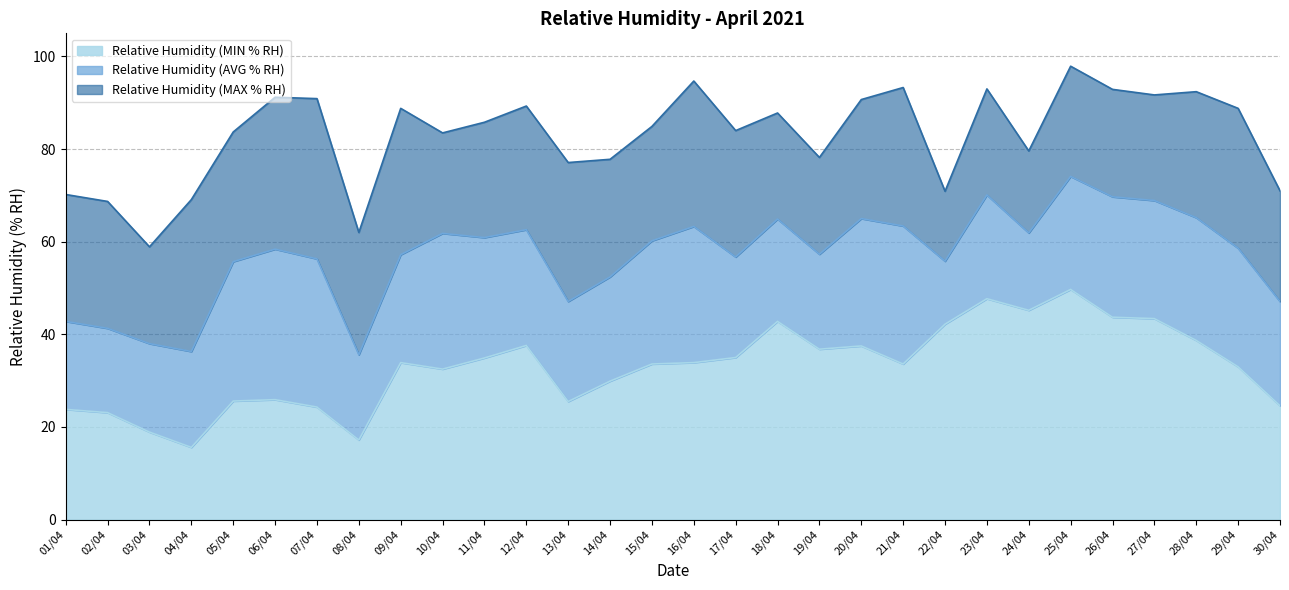

True or false: Relative Humidity (AVG % RH) and Relative Humidity (MAX % RH) cross at least once.

False